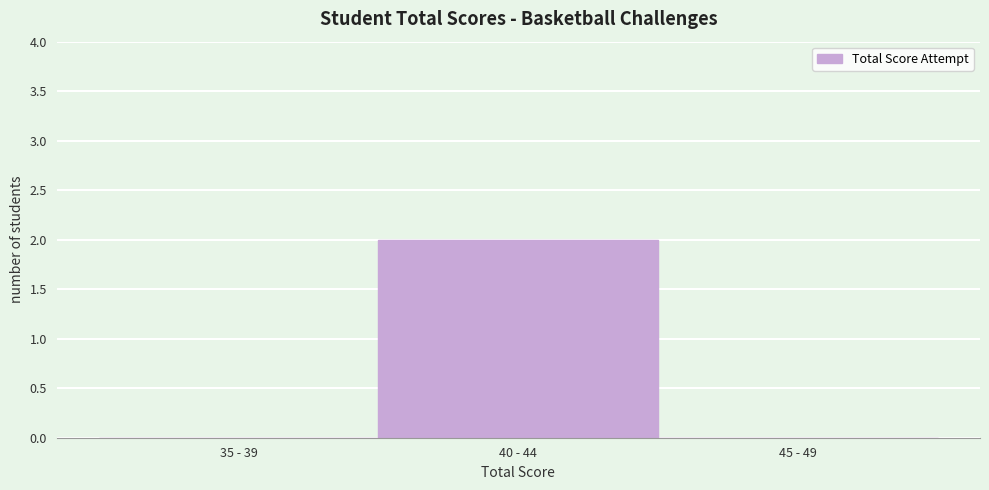

Reading left to right, list all the values displayed in this chart.

35 - 39=0	40 - 44=2	45 - 49=0